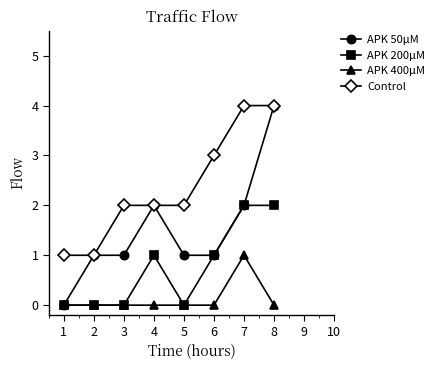

Rank the series by their average value, from highest to lowest.

Control, APK 50μM, APK 200μM, APK 400μM